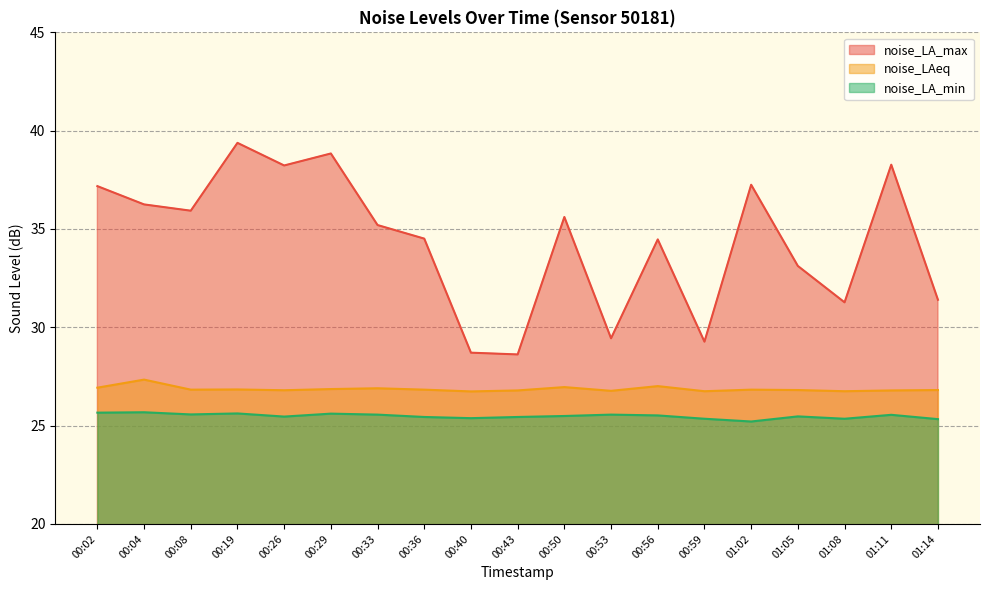

How many lines are shown in the chart?

3